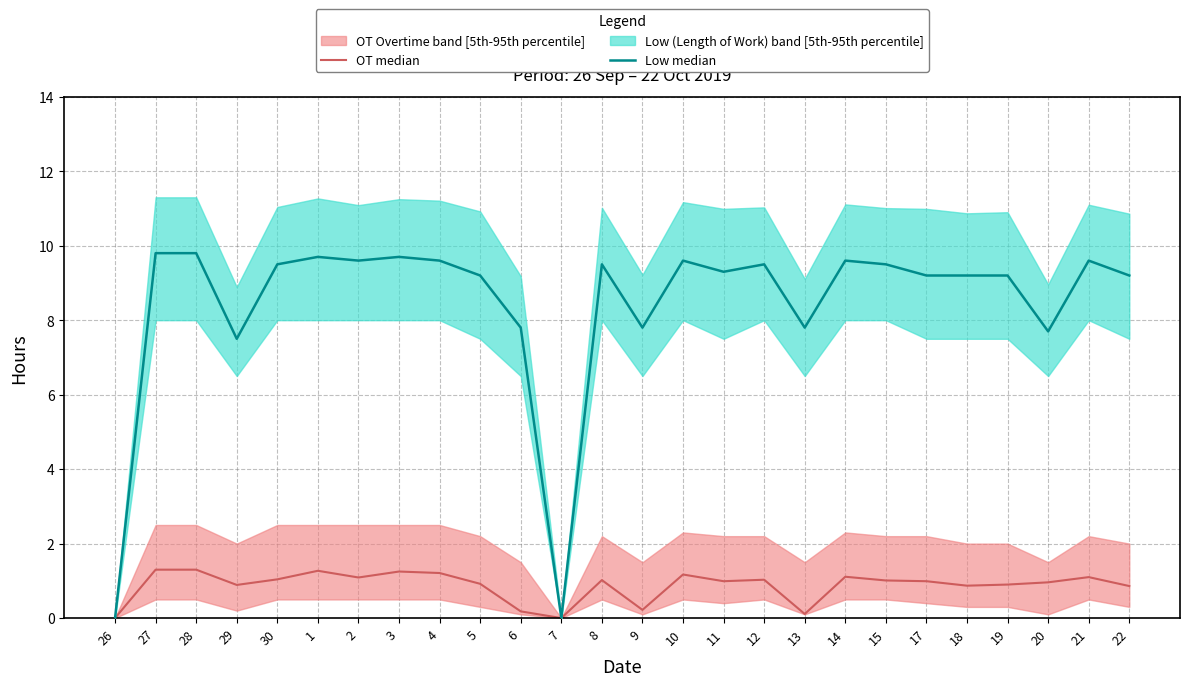

What is the value of the Low median point at the 16th from the left?

9.3